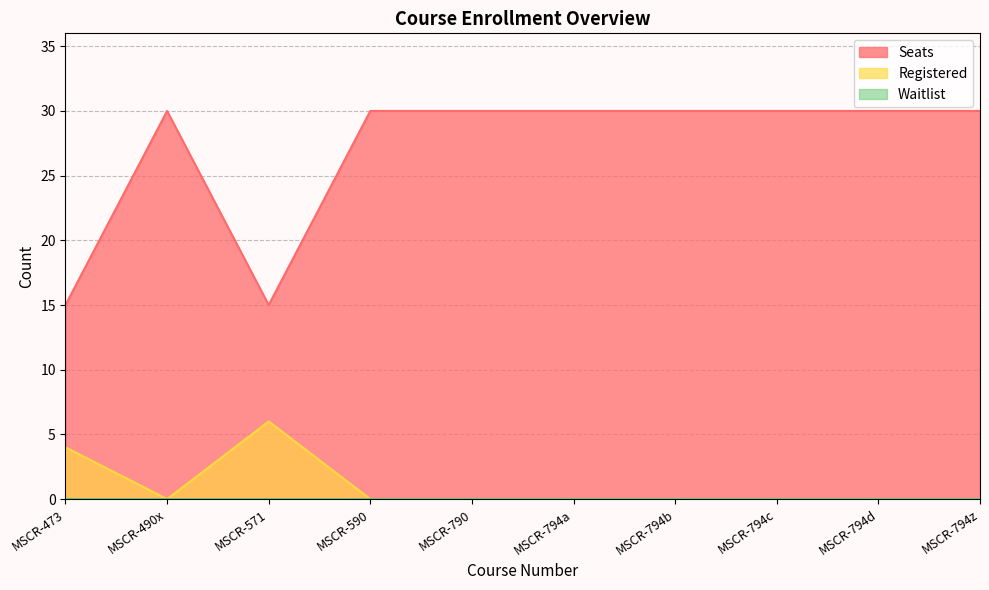

What is the label of the 5th point from the left?

MSCR-790